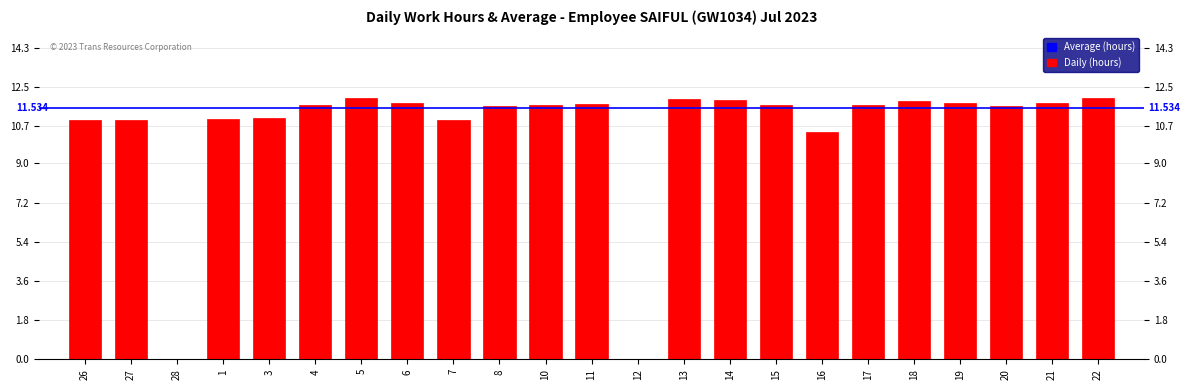

Are the bars horizontal?

No